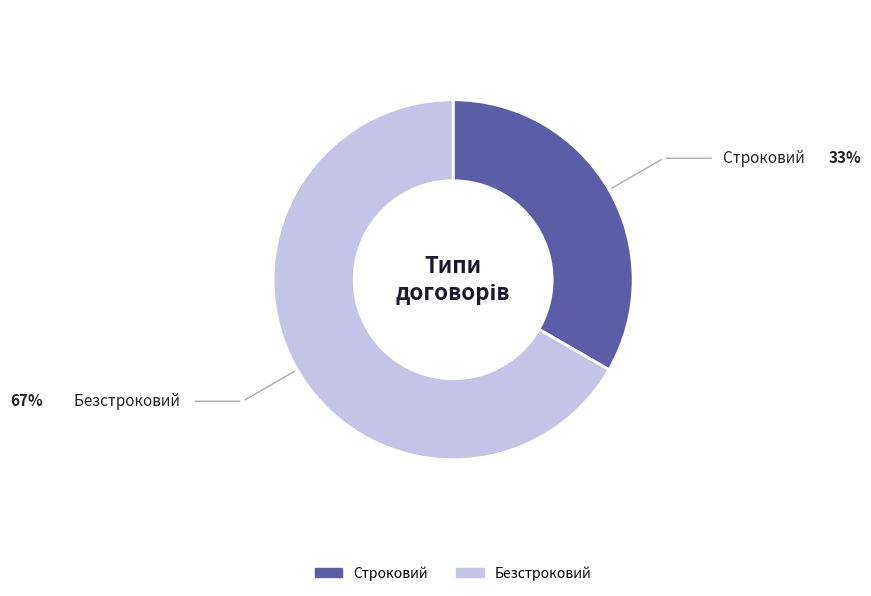

Do Строковий and Безстроковий together represent more than half of the pie?

Yes